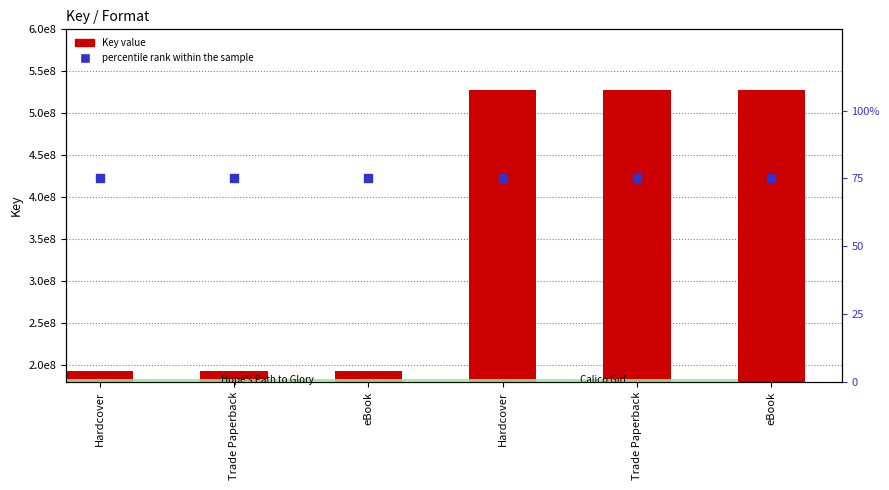

Which series reaches the maximum Y coordinate?

Key value